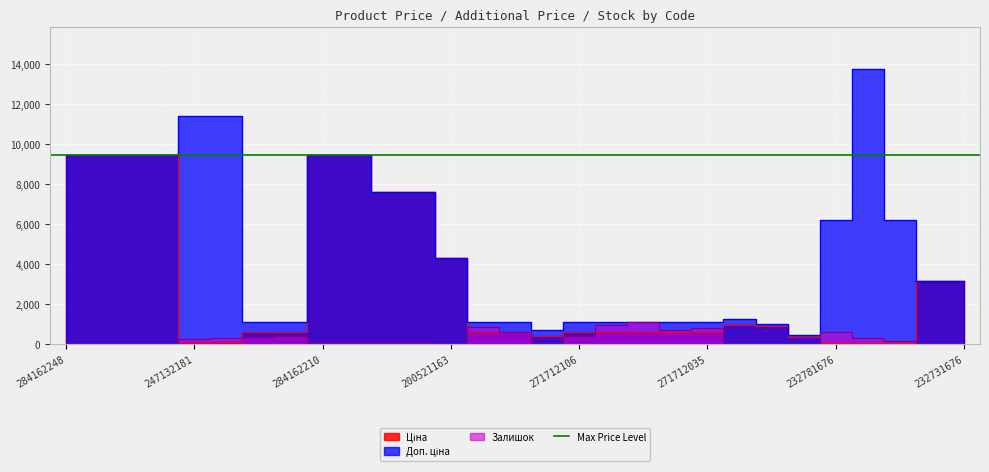

The value of Доп. ціна at 232781676 is 6204.0. True or false?

True